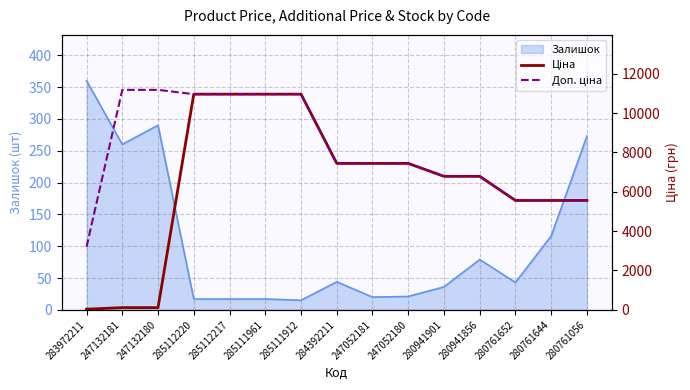

Where is Залишок nearest to the value 187?

280761644